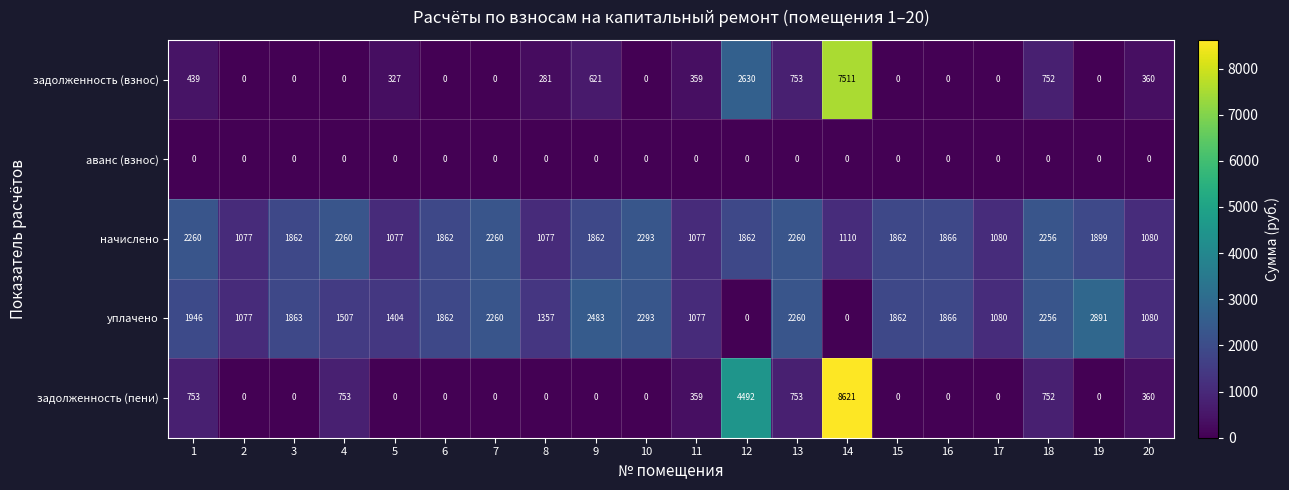

The value of начислено at 3 is 1862. True or false?

True